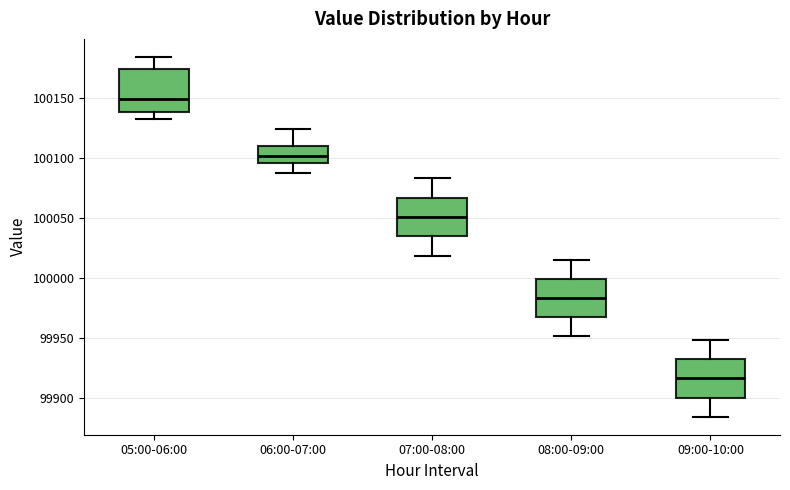

Which box's median line is the highest?

05:00-06:00